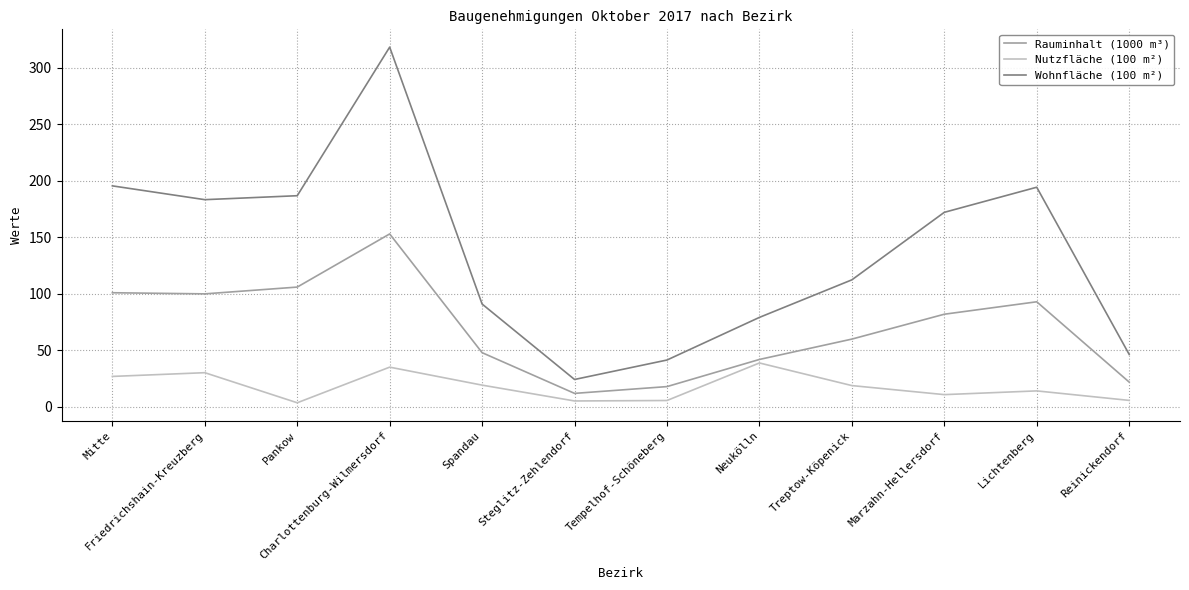

Does the chart have visible grid lines?

Yes